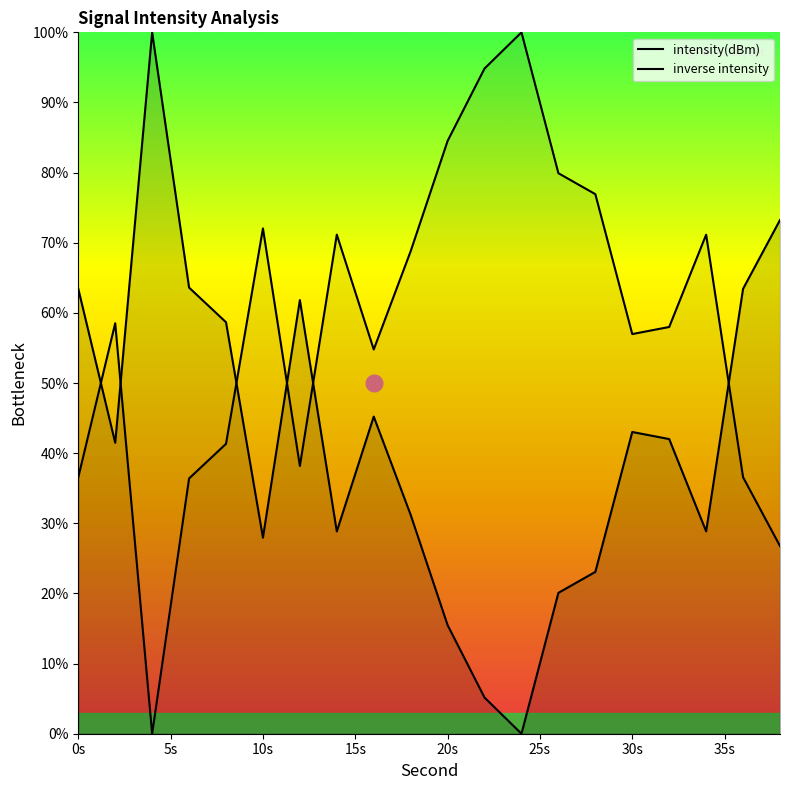

How many interior local peaks does the inverse intensity series have?

5